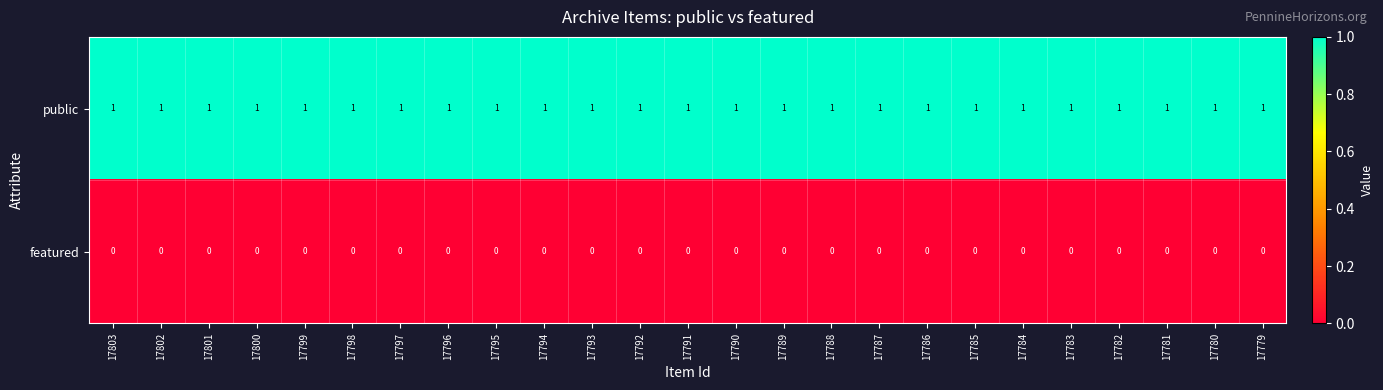

At how many categories does at least one series exceed 0?

25